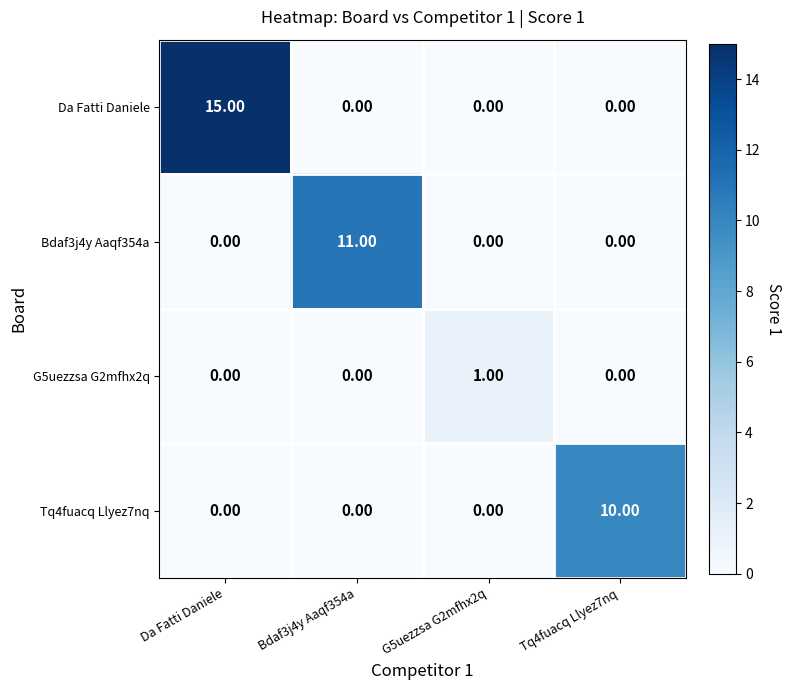

At which category is the sum across all series the highest?

Da Fatti Daniele